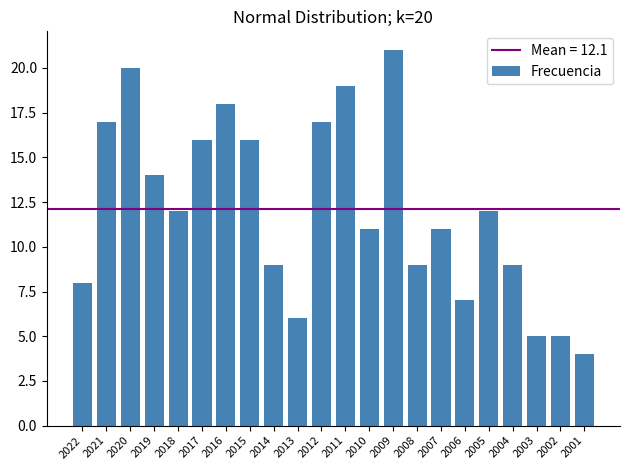

Reading right to left, list all the values displayed in this chart.

2001=4	2002=5	2003=5	2004=9	2005=12	2006=7	2007=11	2008=9	2009=21	2010=11	2011=19	2012=17	2013=6	2014=9	2015=16	2016=18	2017=16	2018=12	2019=14	2020=20	2021=17	2022=8